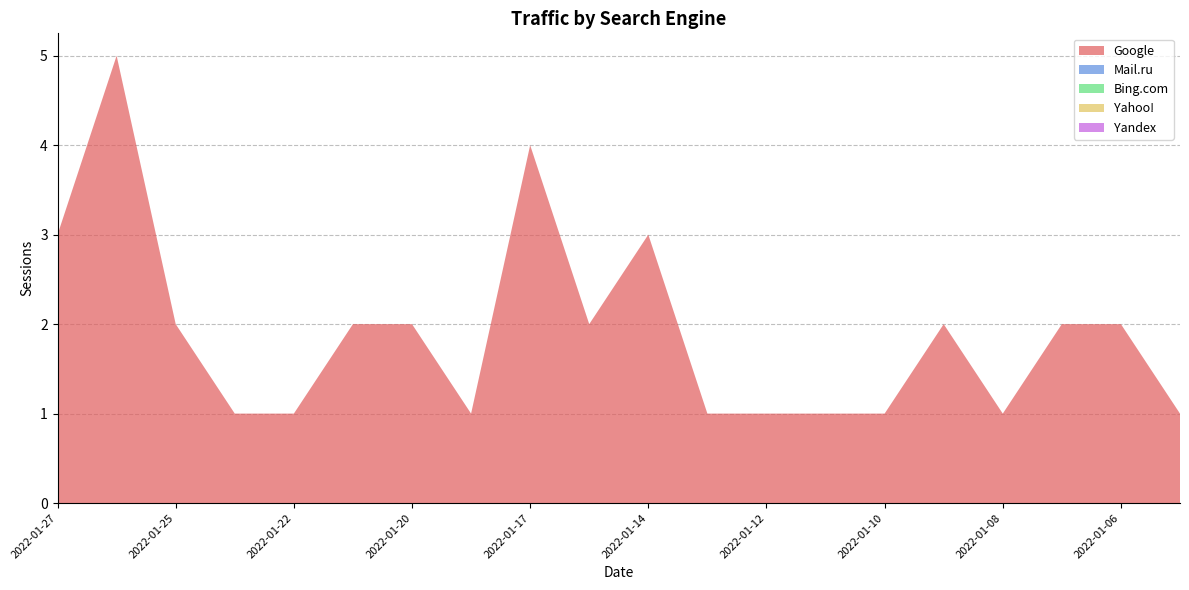

Reading left to right, transcribe all the data shown in this chart.

Google: 3	5	2	1	1	2	2	1	4	2	3	1	1	1	1	2	1	2	2	1
Mail.ru: 0	0	0	0	0	0	0	0	0	0	0	0	0	0	0	0	0	0	0	0
Bing.com: 0	0	0	0	0	0	0	0	0	0	0	0	0	0	0	0	0	0	0	0
Yahoo!: 0	0	0	0	0	0	0	0	0	0	0	0	0	0	0	0	0	0	0	0
Yandex: 0	0	0	0	0	0	0	0	0	0	0	0	0	0	0	0	0	0	0	0